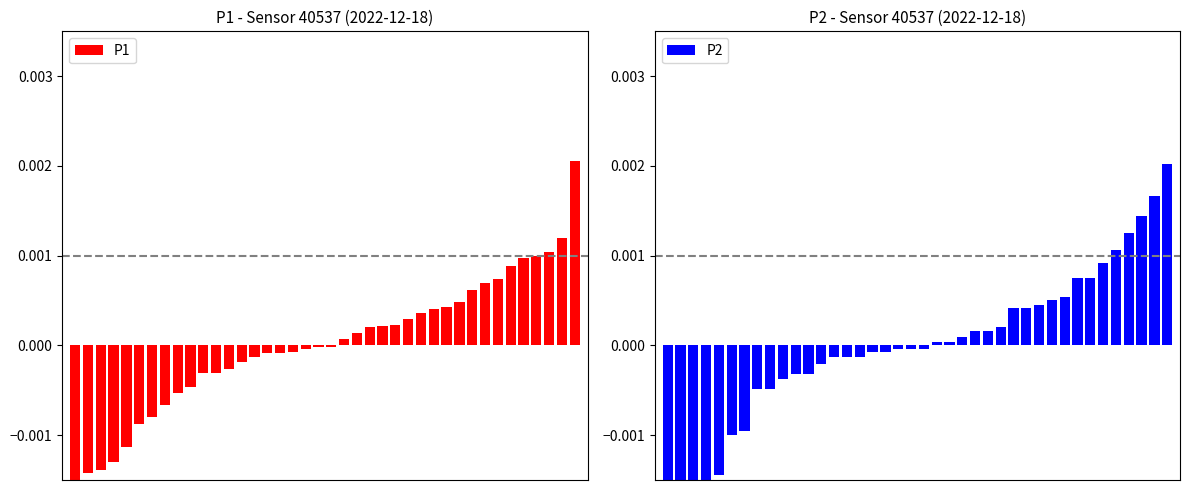

Reading left to right, transcribe all the data shown in this chart.

P1: 0=-0.0	1=-0.0	2=-0.0	3=-0.0	4=-0.0	5=-0.0	6=-0.0	7=-0.0	8=-0.0	9=-0.0	10=-0.0	11=-0.0	12=-0.0	13=-0.0	14=-0.0	15=-0.0	16=-0.0	17=-0.0	18=-0.0	19=-0.0	20=-0.0	21=0.0	22=0.0	23=0.0	24=0.0	25=0.0	26=0.0	27=0.0	28=0.0	29=0.0	30=0.0	31=0.0	32=0.0	33=0.0	34=0.0	35=0.0	36=0.0	37=0.0	38=0.0	39=0.0
P2: 0=-0.0	1=-0.0	2=-0.0	3=-0.0	4=-0.0	5=-0.0	6=-0.0	7=-0.0	8=-0.0	9=-0.0	10=-0.0	11=-0.0	12=-0.0	13=-0.0	14=-0.0	15=-0.0	16=-0.0	17=-0.0	18=-0.0	19=-0.0	20=-0.0	21=0.0	22=0.0	23=0.0	24=0.0	25=0.0	26=0.0	27=0.0	28=0.0	29=0.0	30=0.0	31=0.0	32=0.0	33=0.0	34=0.0	35=0.0	36=0.0	37=0.0	38=0.0	39=0.0